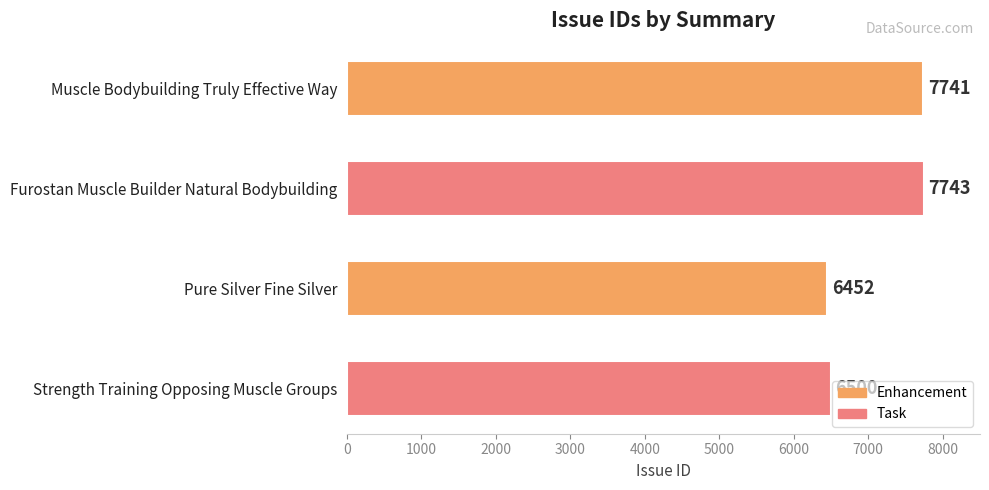

Is it true that the value at Strength Training Opposing Muscle Groups is 6500?

True